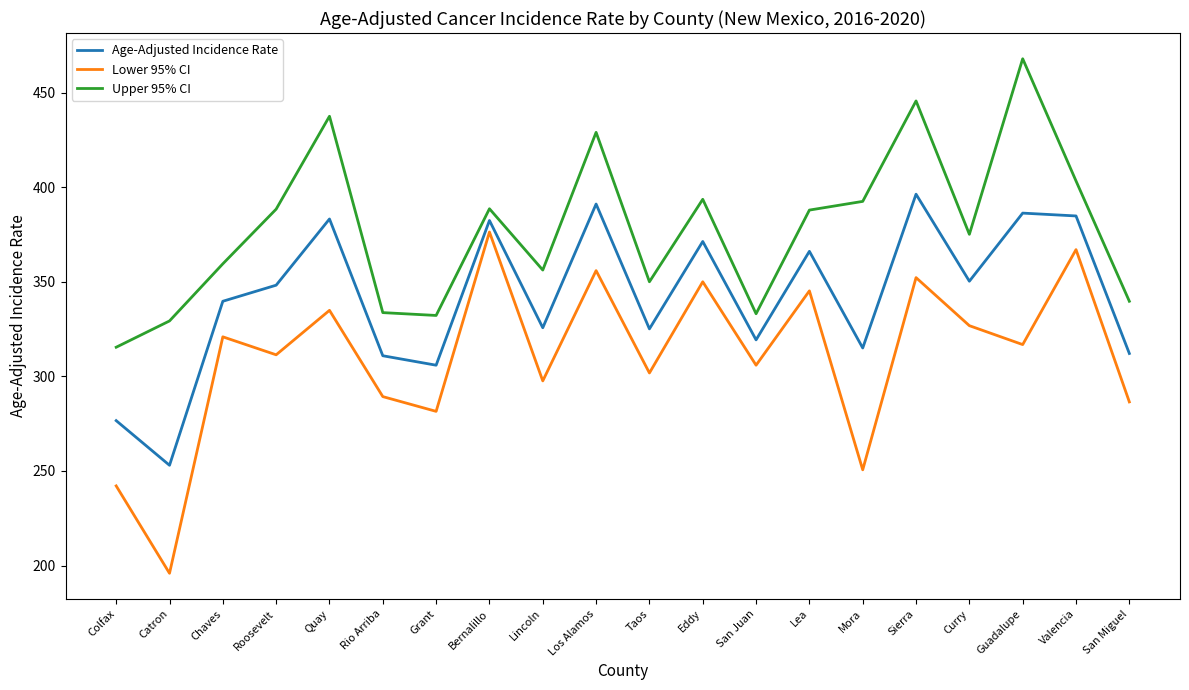

Which series has the largest total across all categories?

Upper 95% CI